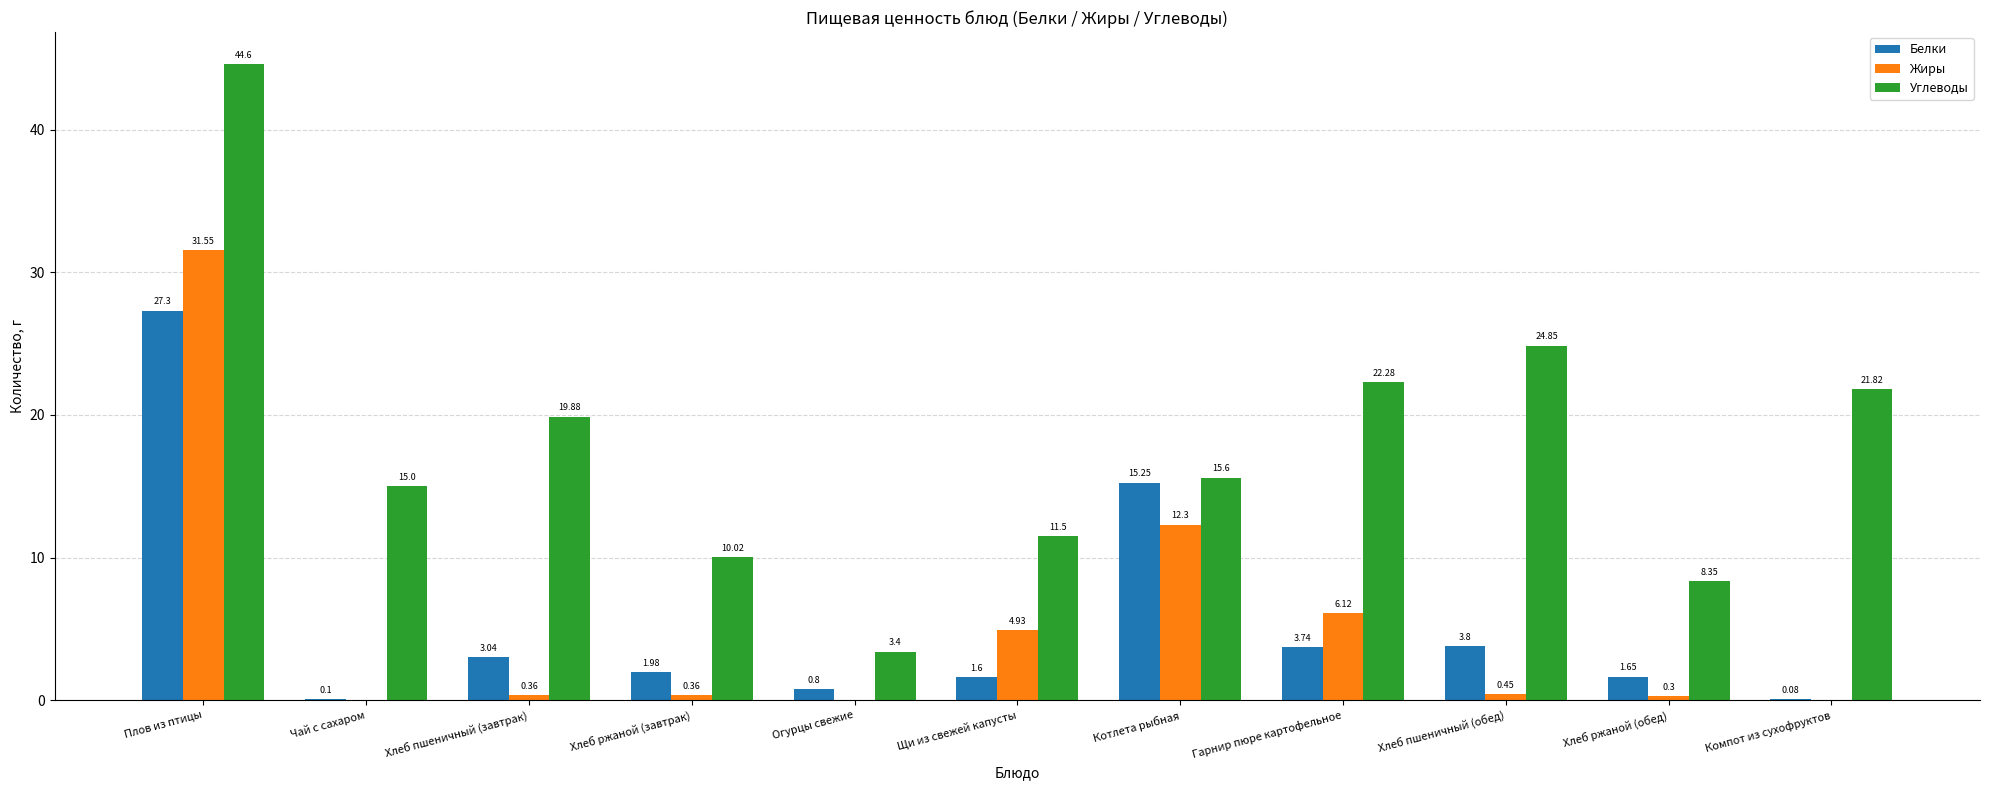

Are the bars grouped side by side (vs. stacked)?

Yes